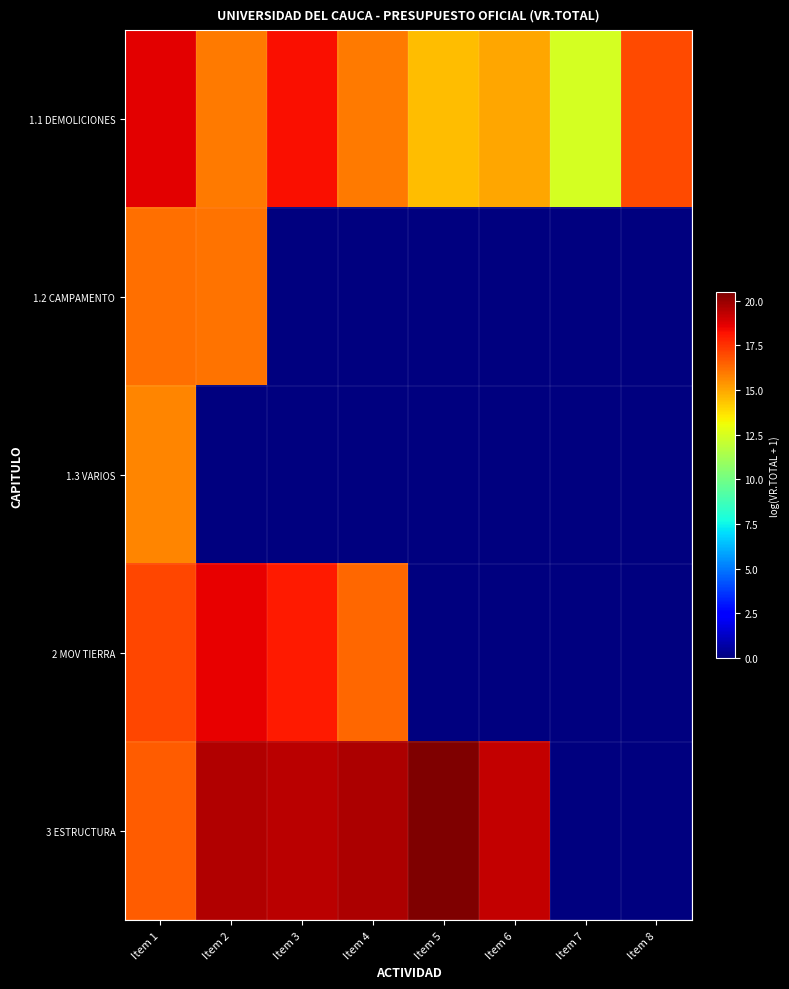

What is the maximum value shown in the chart?

20.5